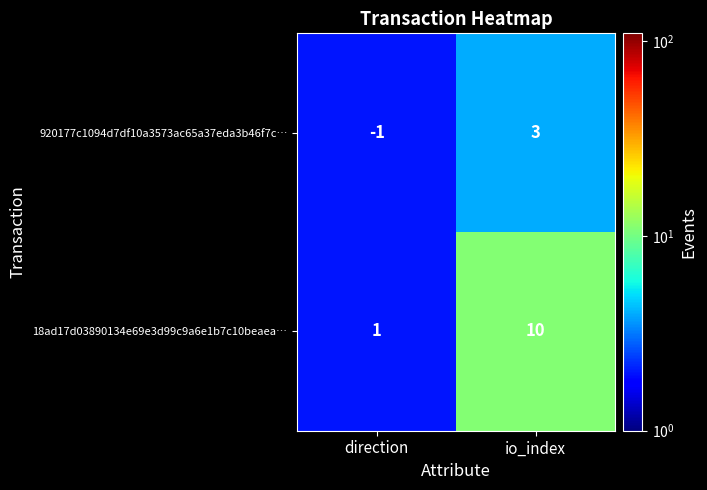

Is it true that 920177c1094d7df10a3573ac65a37eda3b46f7c… equals 3 at io_index?

True